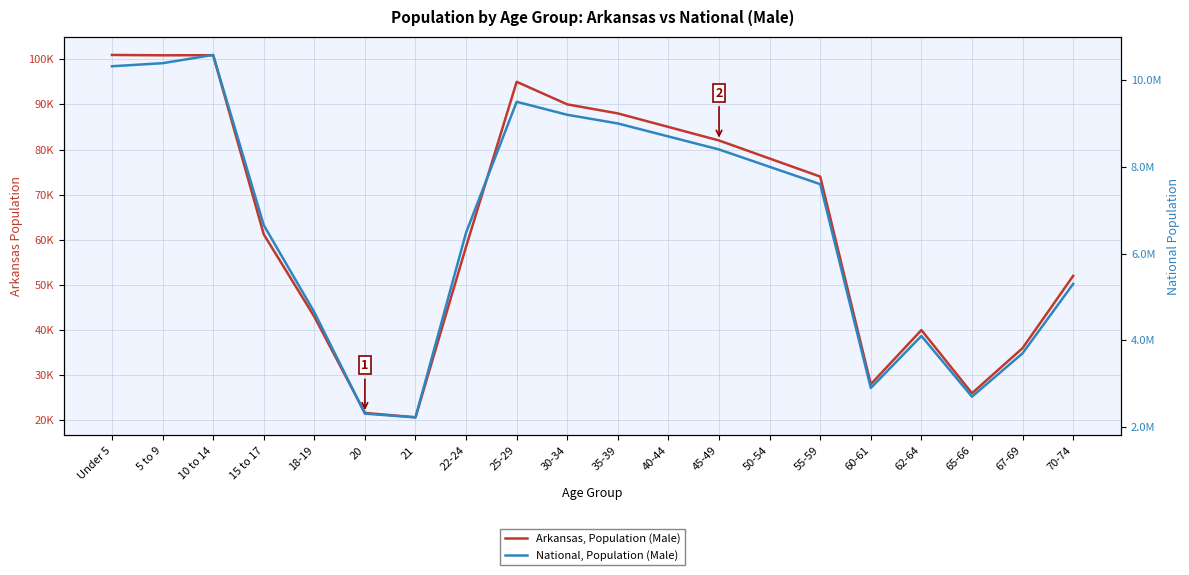

At which label does National, Population (Male) first exceed 7600000?

Under 5